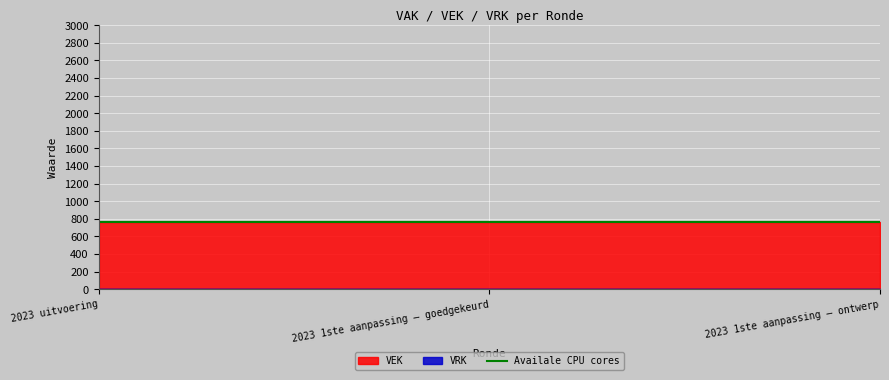

Is it true that VEK equals 404 at 2023 uitvoering?

False